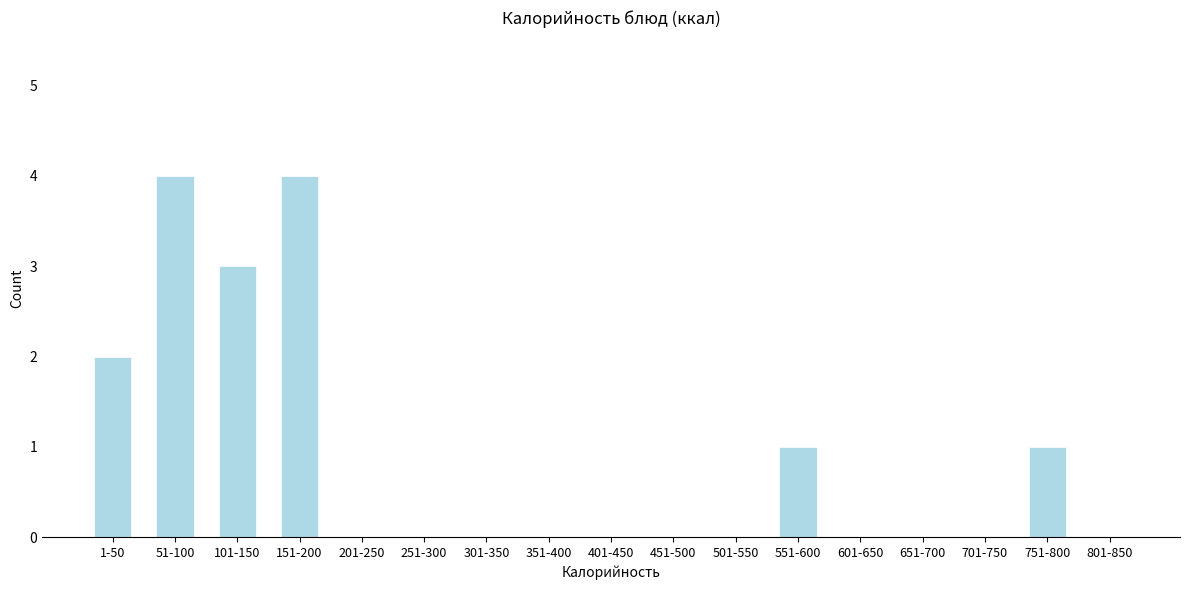

Reading left to right, what are all the values shown in this chart?

1-50=2	51-100=4	101-150=3	151-200=4	201-250=0	251-300=0	301-350=0	351-400=0	401-450=0	451-500=0	501-550=0	551-600=1	601-650=0	651-700=0	701-750=0	751-800=1	801-850=0